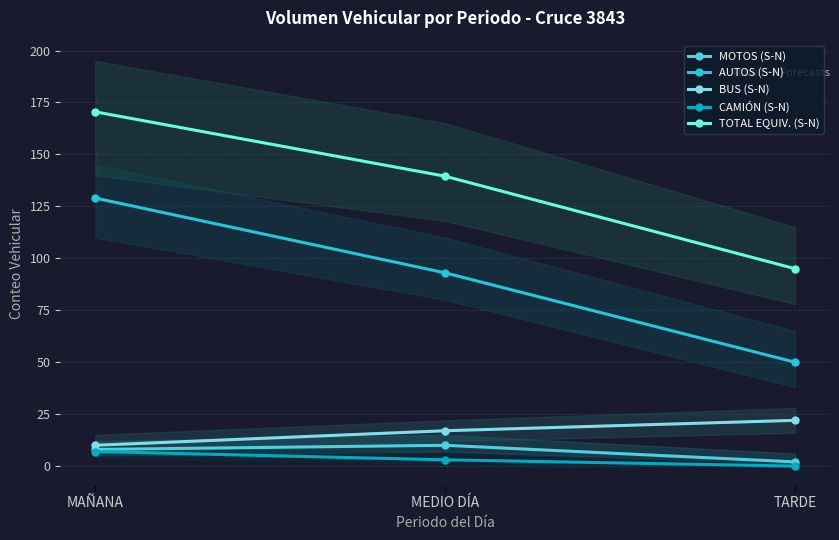

What is the difference between the CAMIÓN (S-N) values at MEDIO DÍA and MAÑANA?

4.0